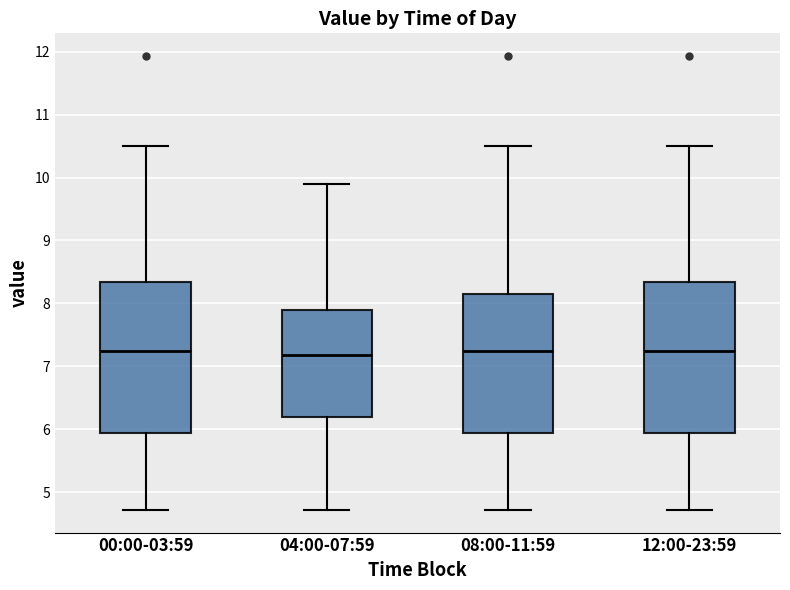

Reading left to right, transcribe this box plot: for each box, give where its median line is, the range the box spans, and where its two whiskers end, as read against the y-axis. The values are not printed on the chart, so give them approximately, as read against the axis.

00:00-03:59: median 7.2, box 5.9 to 8.3, whiskers 4.7 to 10.5
04:00-07:59: median 7.2, box 6.2 to 7.9, whiskers 4.7 to 9.9
08:00-11:59: median 7.2, box 5.9 to 8.2, whiskers 4.7 to 10.5
12:00-23:59: median 7.2, box 5.9 to 8.3, whiskers 4.7 to 10.5